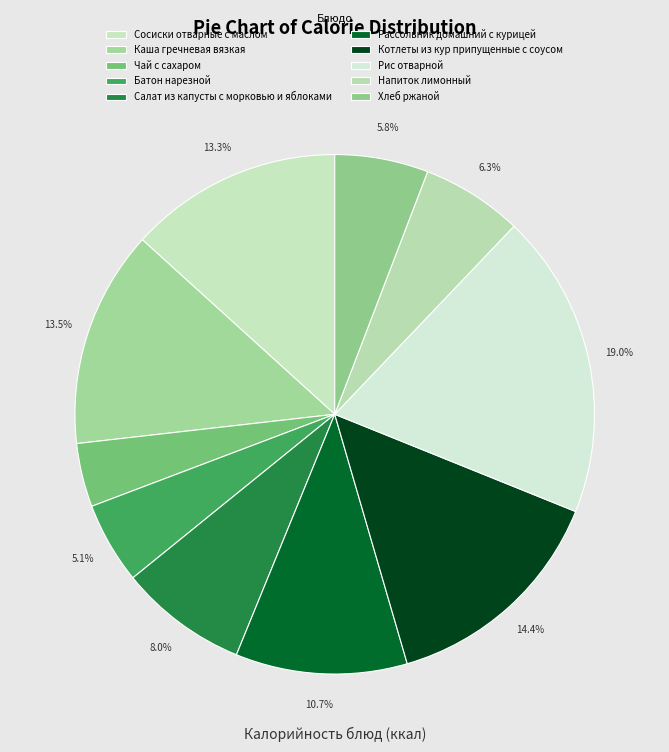

What percentage is the Напиток лимонный slice, to the nearest percent?

6%